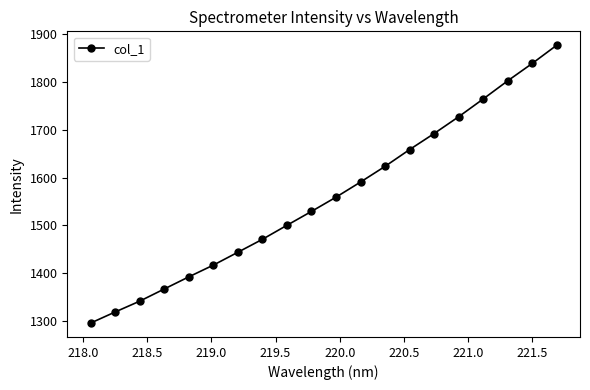

What is the smallest value displayed?

1295.4